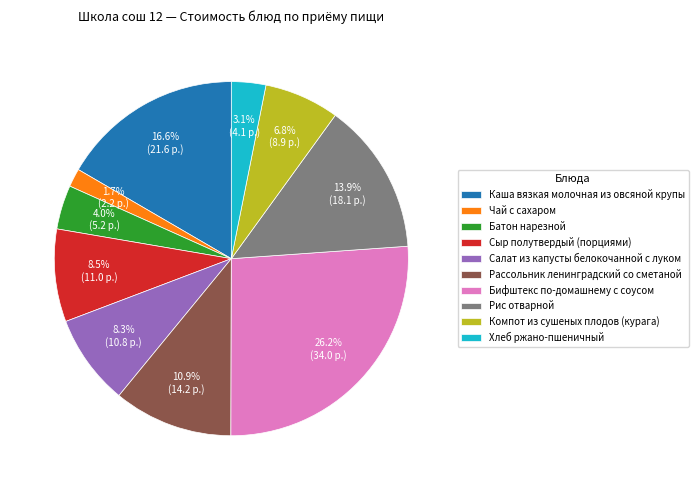

What percentage is the Компот из сушеных плодов (курага) slice, to the nearest percent?

7%